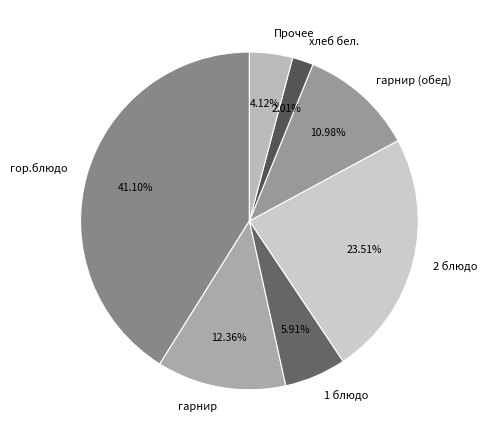

Which slice is the smallest?

хлеб бел.